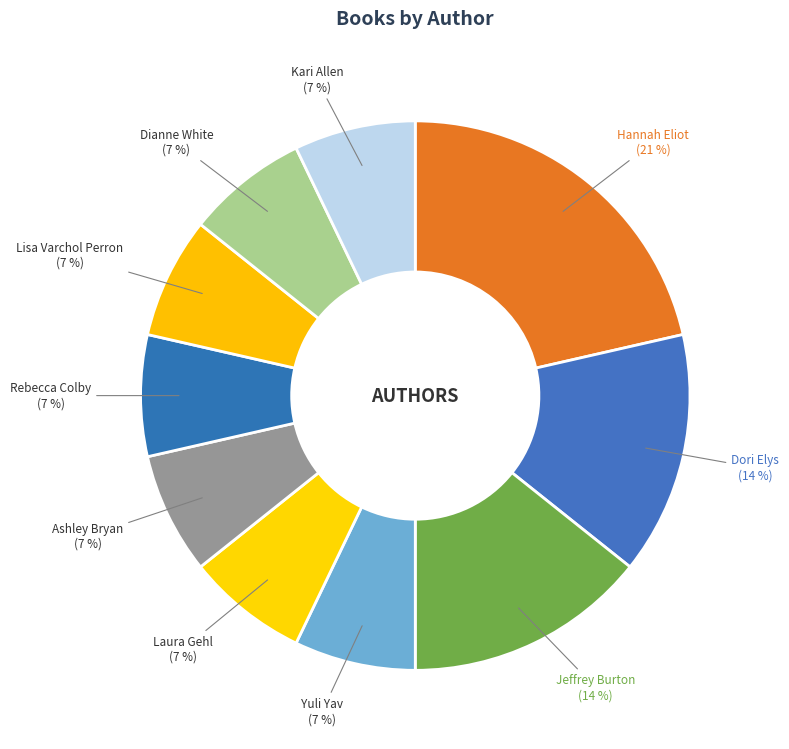

Is it true that Dori Elys is 14% of the pie?

True